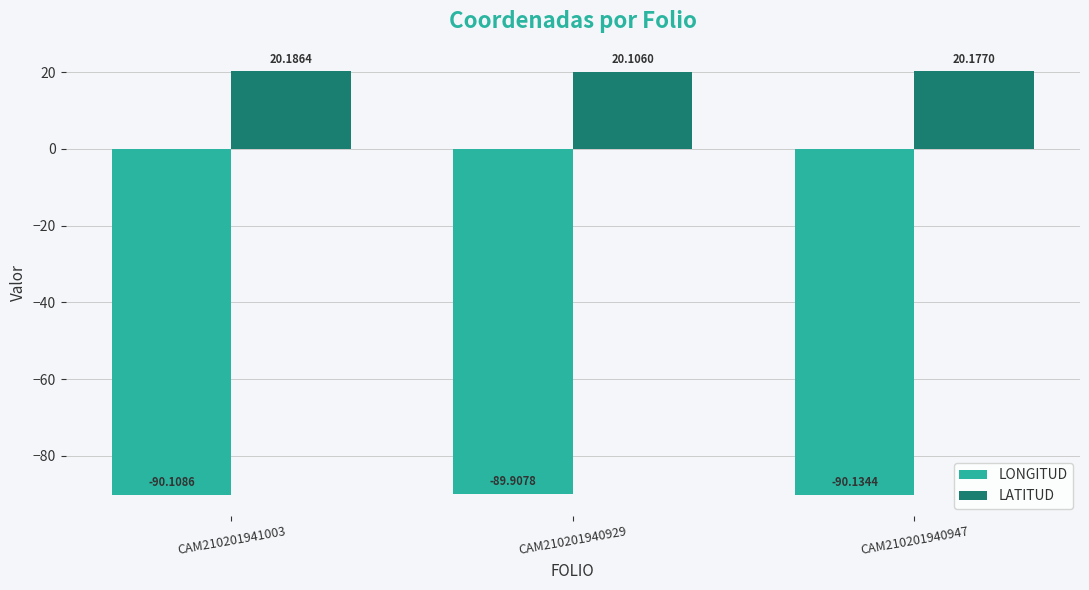

At which category is the sum across all series the highest?

CAM210201940929